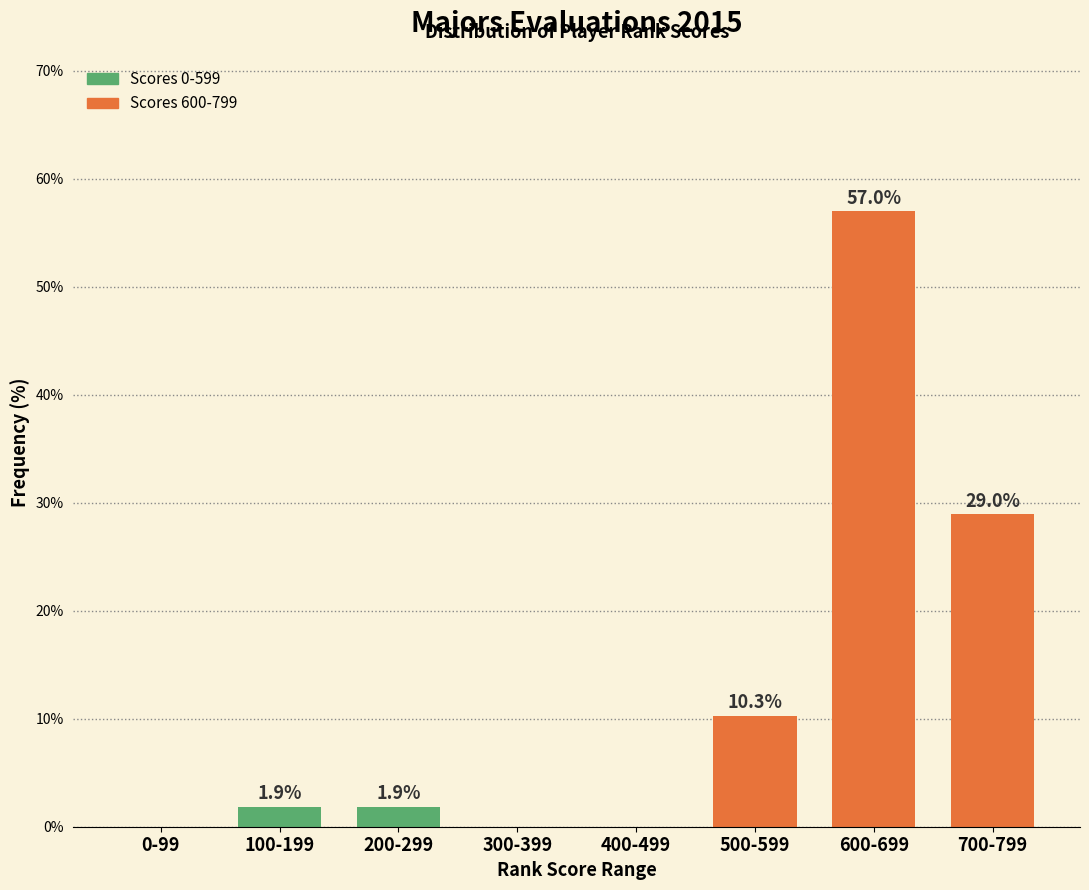

Reading left to right, extract all data points from this chart.

0-99=0.0	100-199=1.9	200-299=1.9	300-399=0.0	400-499=0.0	500-599=10.3	600-699=57.0	700-799=29.0